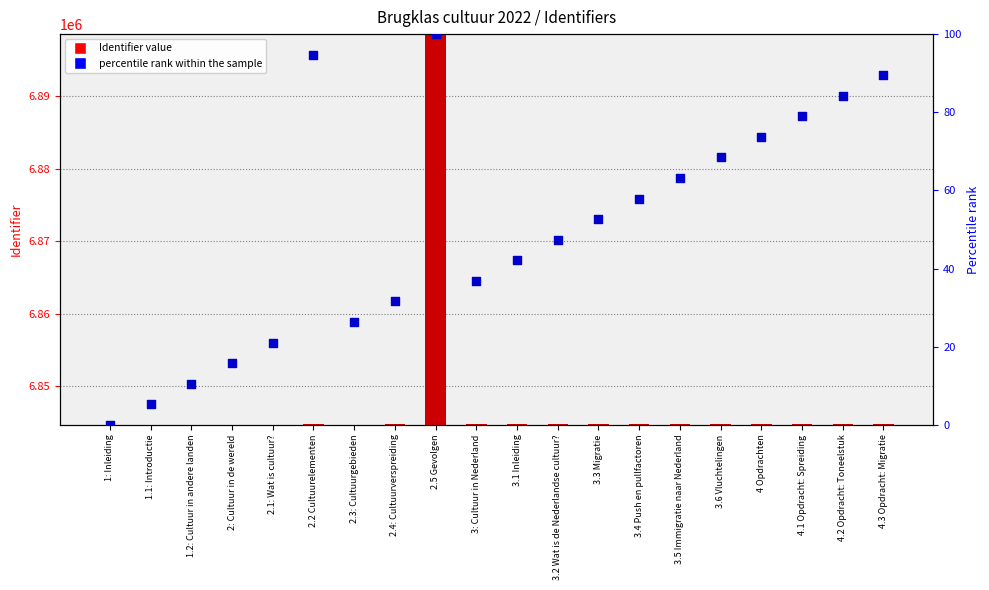

What is the total value across all series at 3.4 Push en pullfactoren?

6844815.9